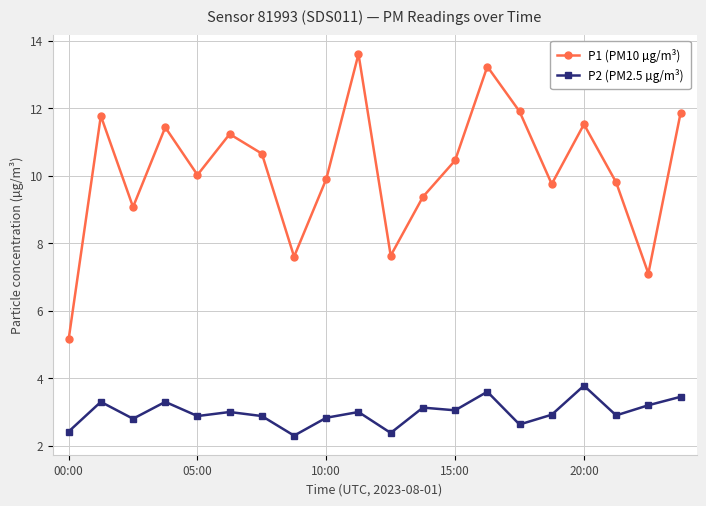

Which series has the largest total across all categories?

P1 (PM10 µg/m³)